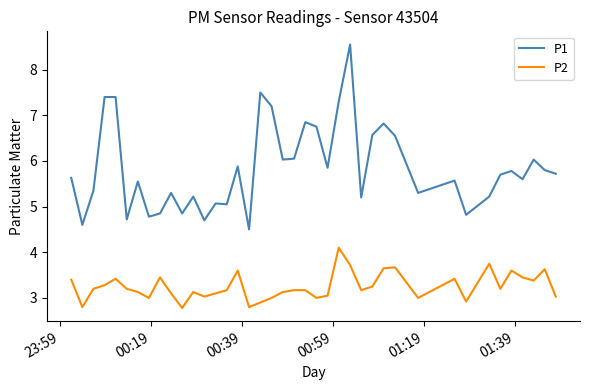

What is the minimum value for P2?

2.8